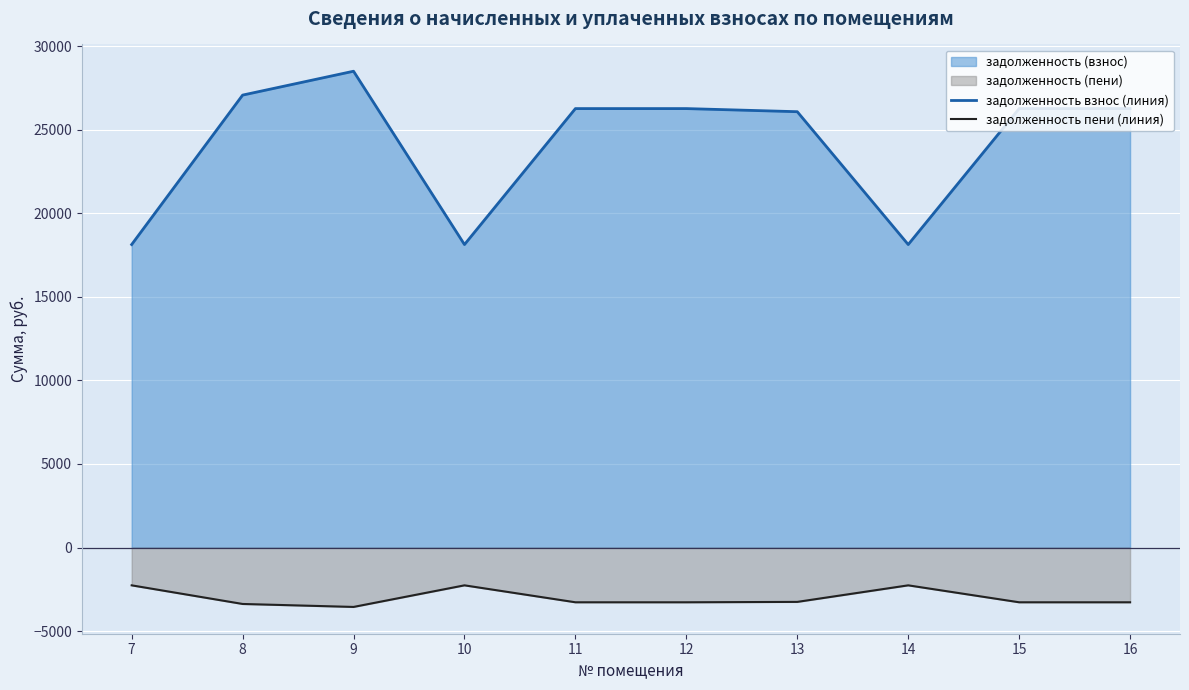

True or false: задолженность взнос (линия) has a value of 17701.2 at 11.

False